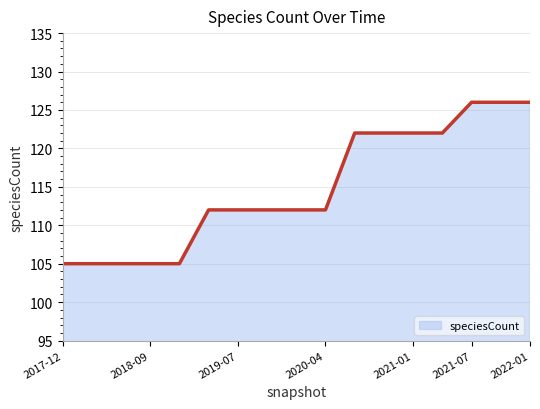

What is the greatest value displayed?

126